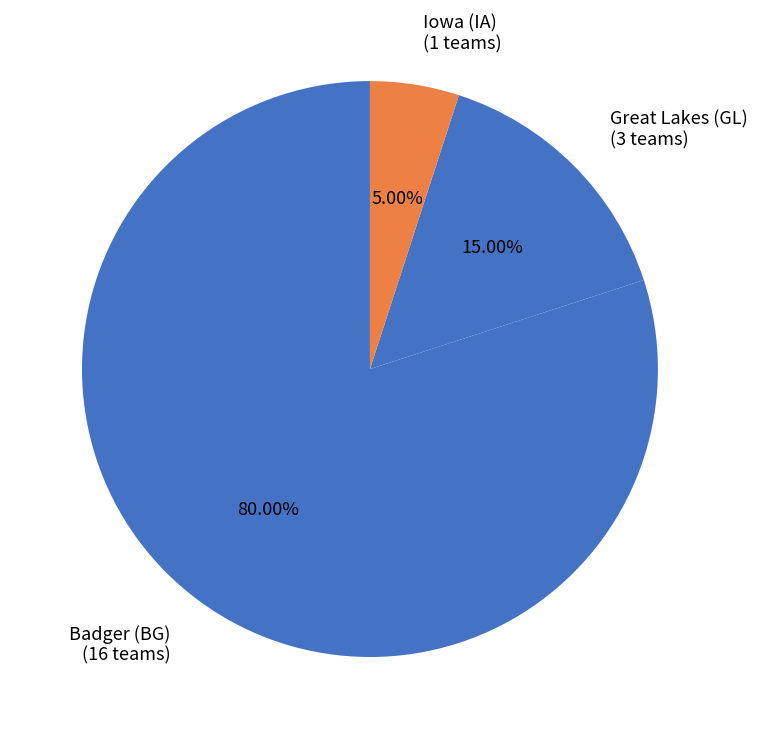

How many segments does this pie chart have?

3